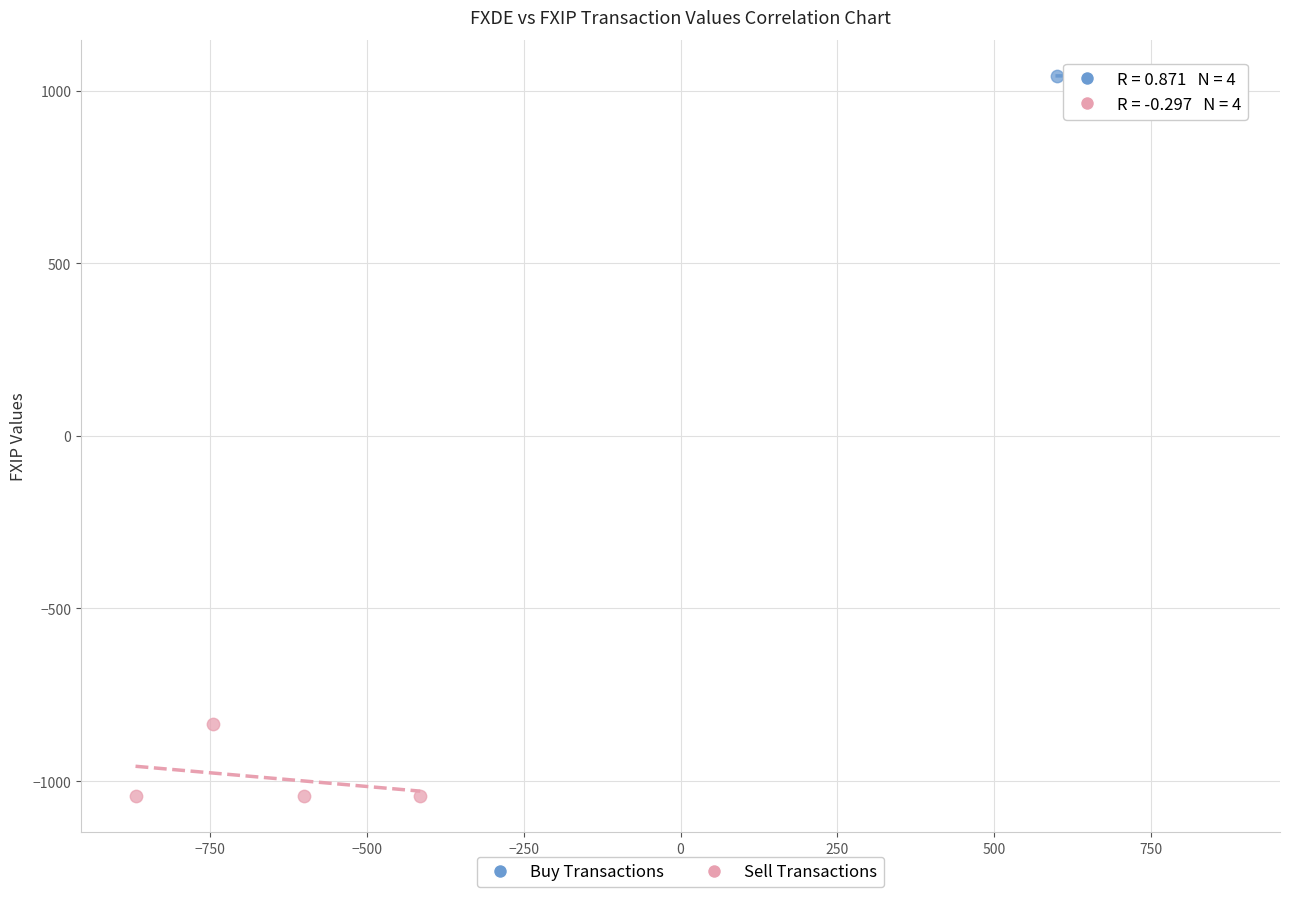

Which series contains the lowest Y value?

Sell Transactions